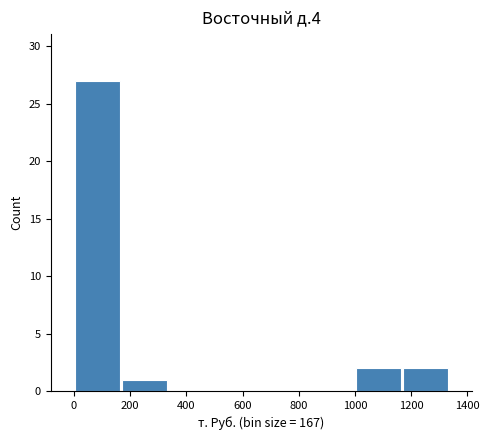

Reading left to right, transcribe this chart: for each bar, give the range it covers on the x-axis and its height. Neither the bar edges nor the heights are printed on the chart, so give them approximately, as read against the axes.

0 to 160: 27
160 to 340: 1
340 to 500: 0
500 to 660: 0
660 to 840: 0
840 to 1000: 0
1000 to 1160: 2
1160 to 1340: 2